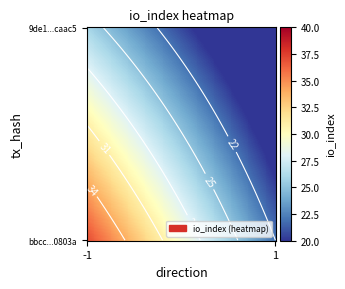

What is the total value across all series at io_index?

59